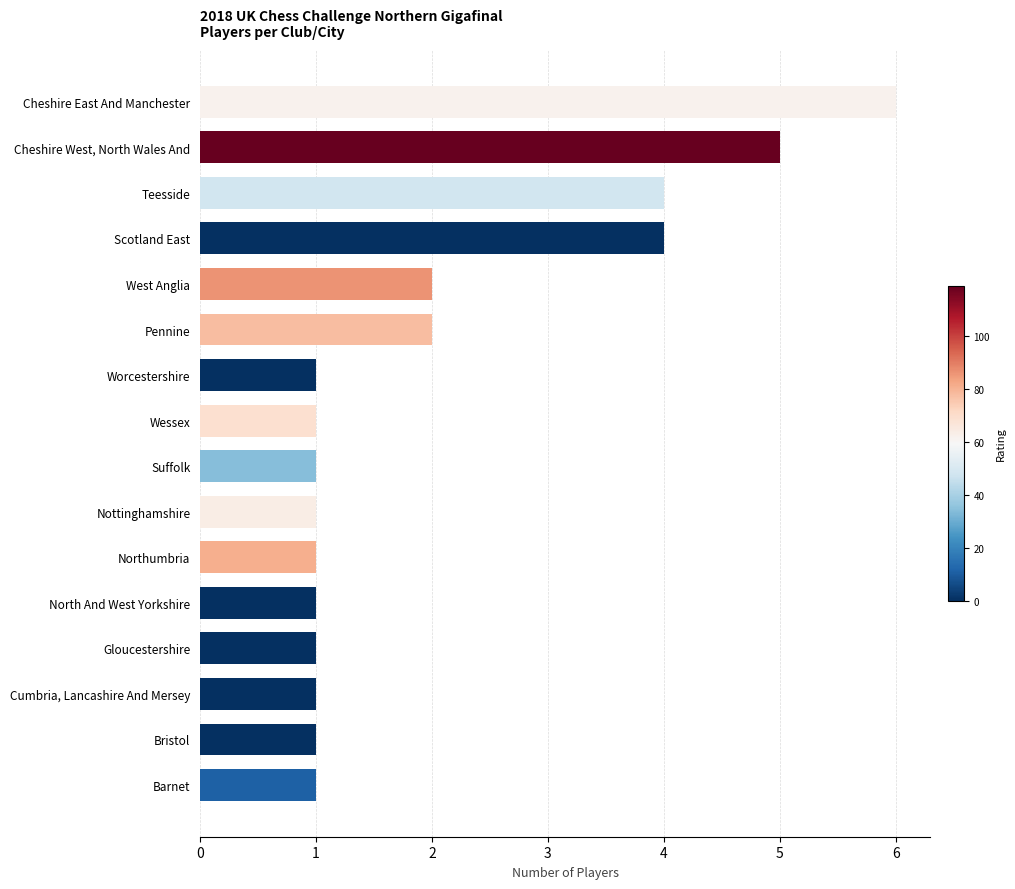

Count the values in the range 1 to 4.

14